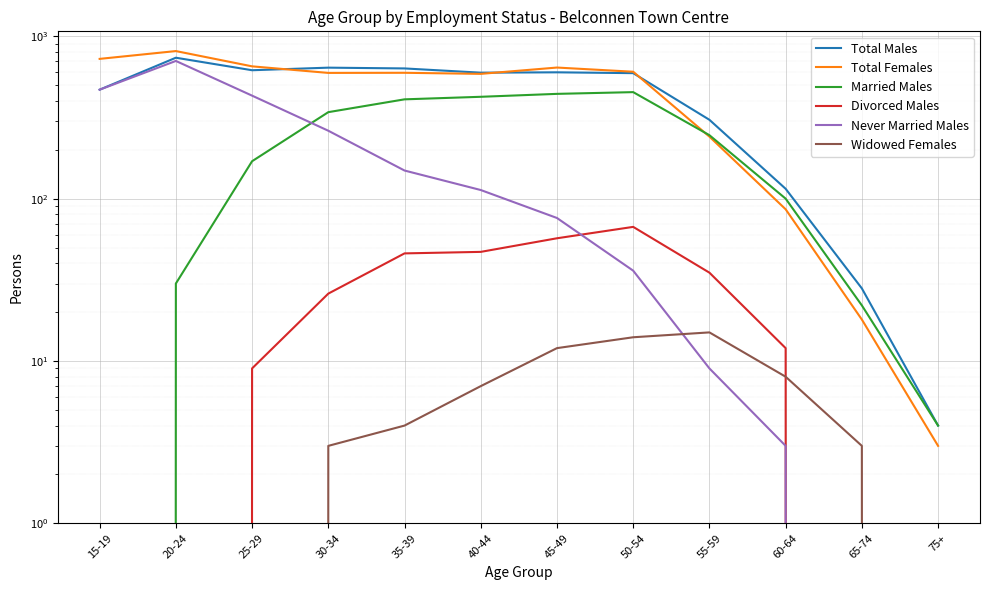

What is the label of the 10th point from the left?

60-64